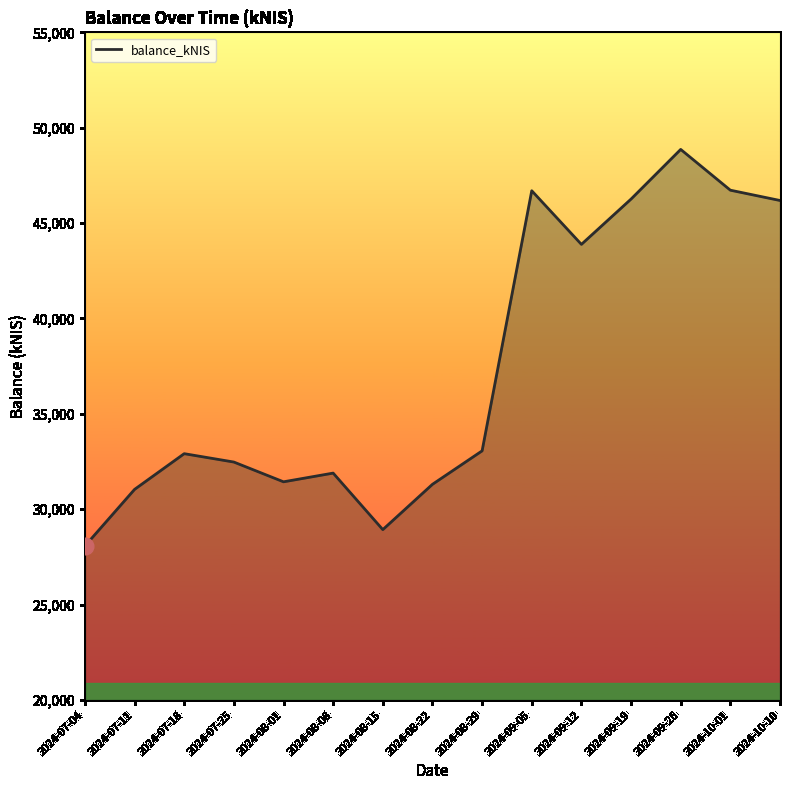

Does the chart have visible grid lines?

No